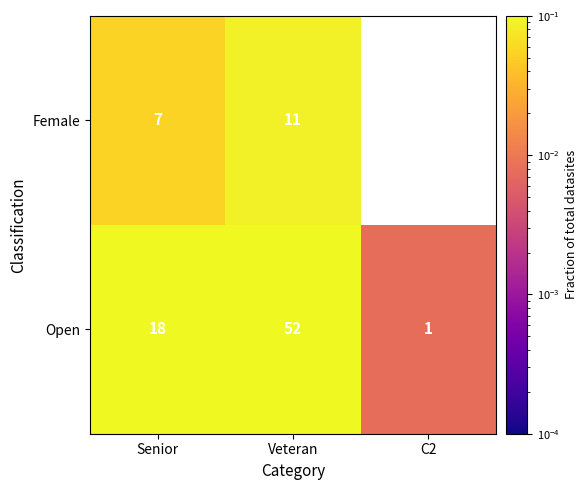

Is the value of Open at Veteran greater than the value of Female at Veteran?

Yes